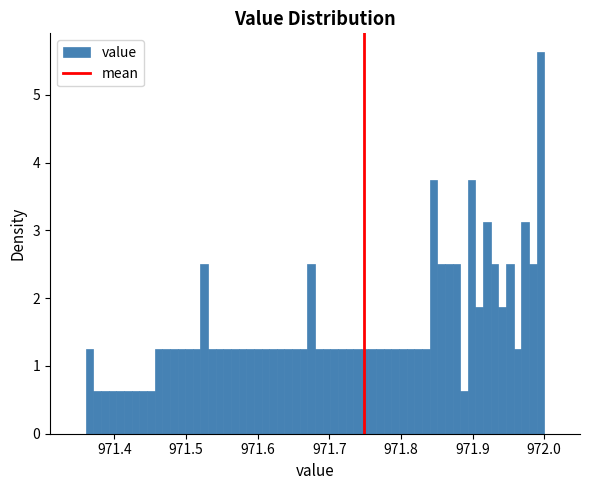

Read against the x-axis, roughly where is the centre of the tallest bar?

971.99